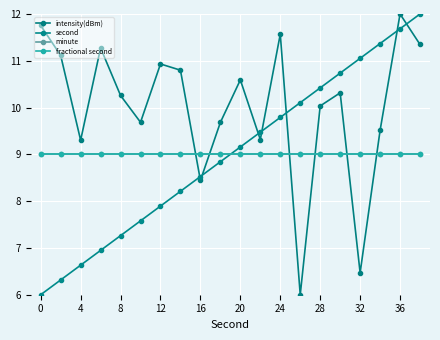

How many times do intensity(dBm) and second cross each other?

7